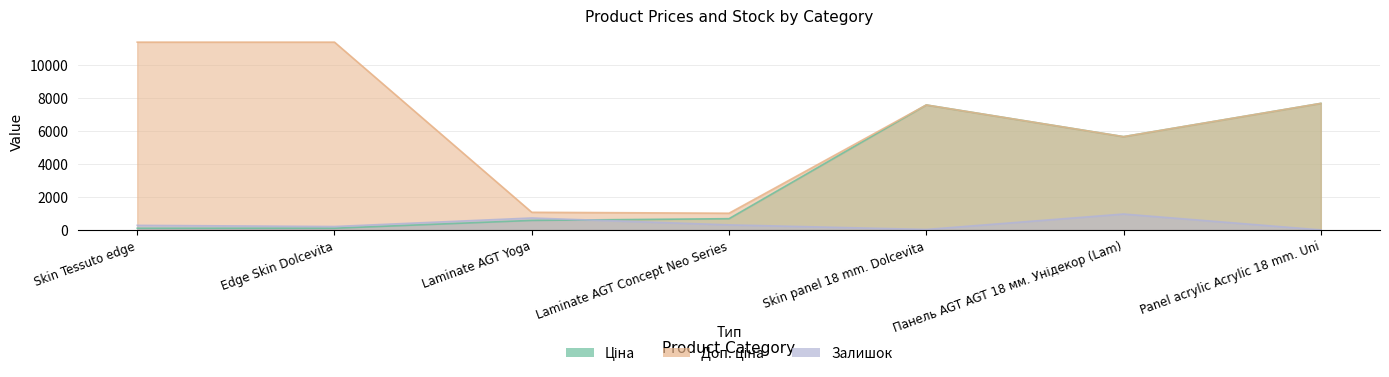

What is the greatest value displayed?

11410.0